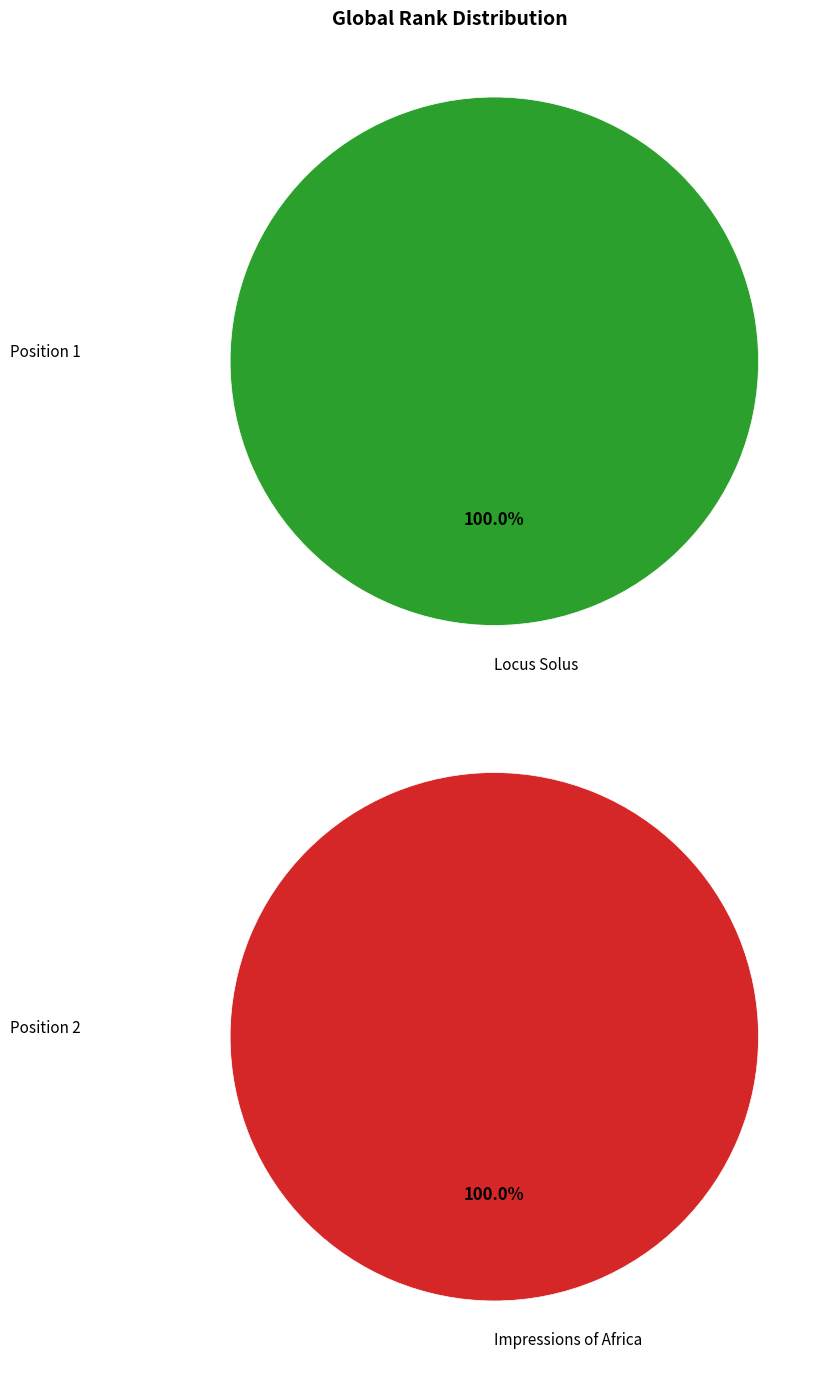

How many segments does this pie chart have?

2